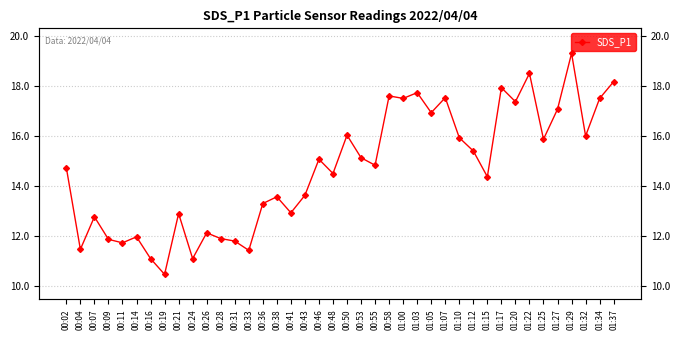

What is the sum of the values at 00:19 and 00:33?

21.9